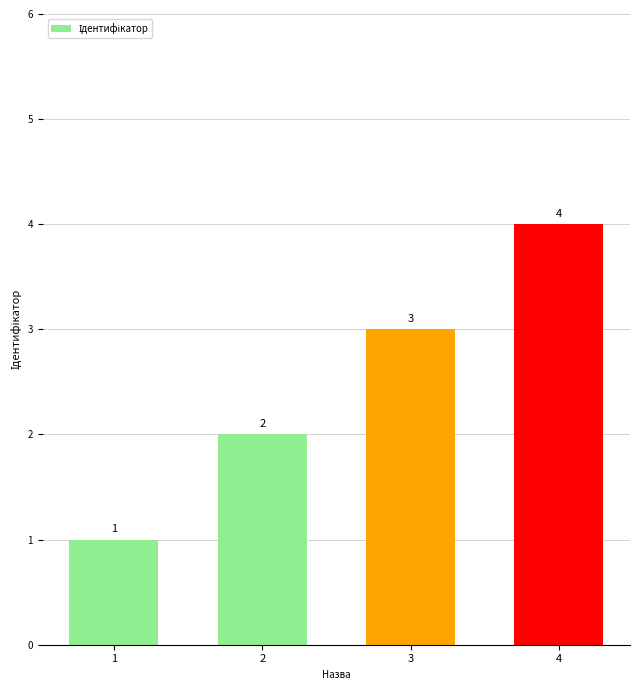

How many series are shown in this chart?

1